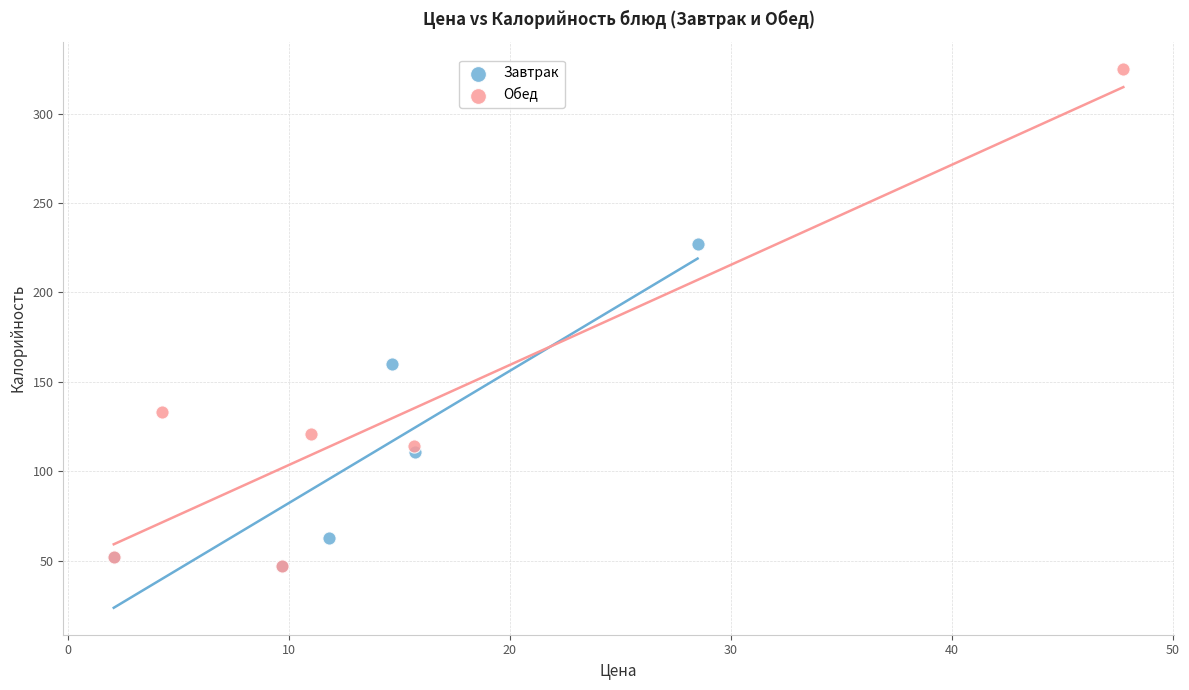

Which series has the widest spread of Y values?

Обед